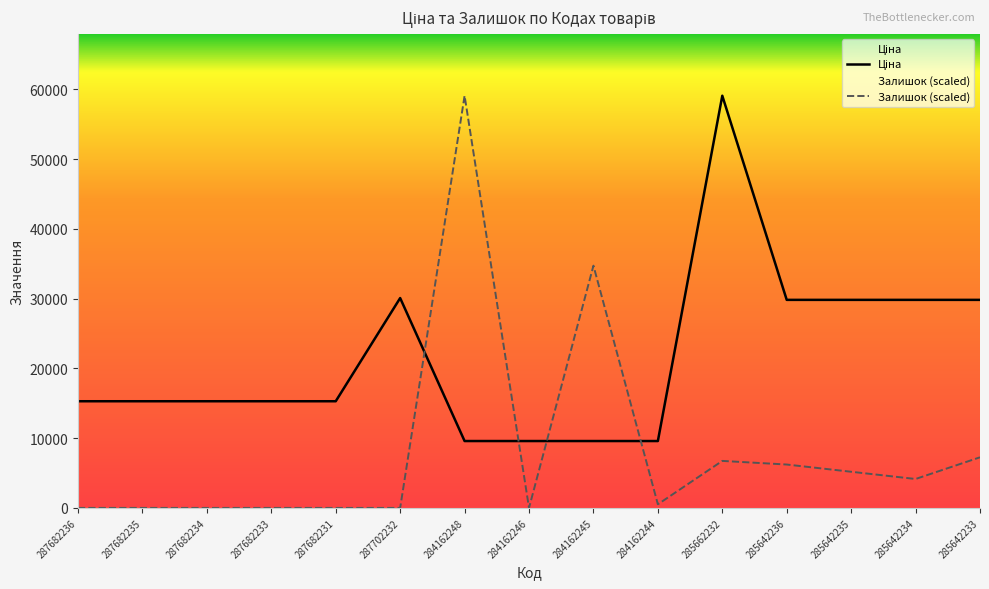

Rank the series by their average value, from lowest to highest.

Залишок (scaled), Ціна